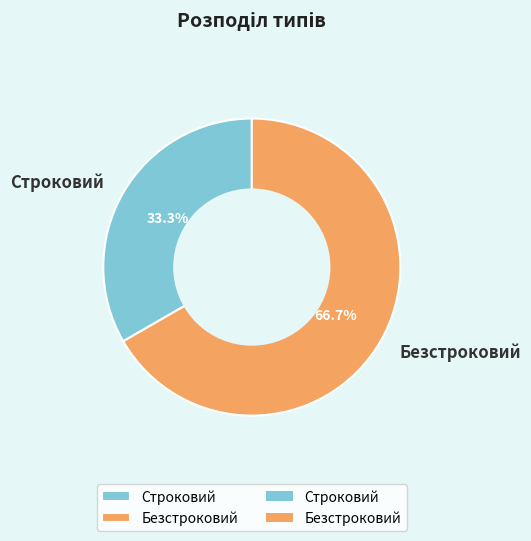

To the nearest percent, what portion does Безстроковий represent?

67%